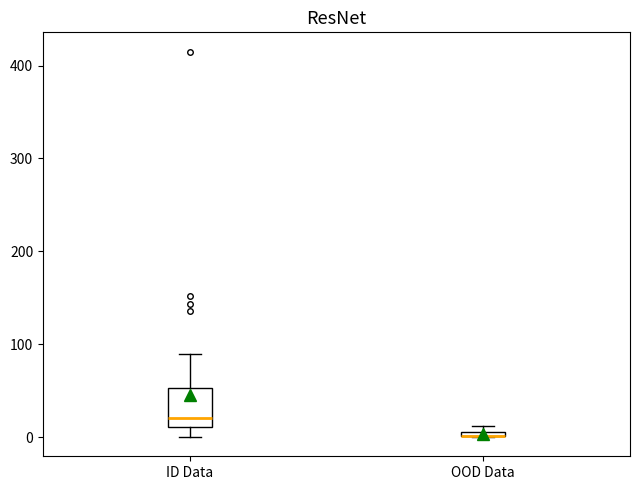

Where is the upper edge of the box for OOD Data on the y-axis? The values are not printed on the chart, so give them approximately, as read against the axis.

10